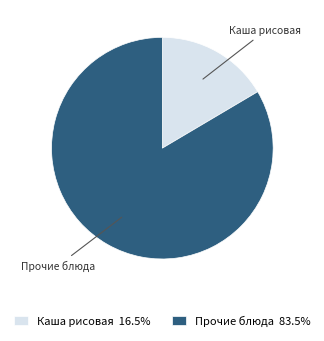

Combined, do Каша рисовая 16.5% and Прочие блюда 83.5% account for over 50%?

Yes